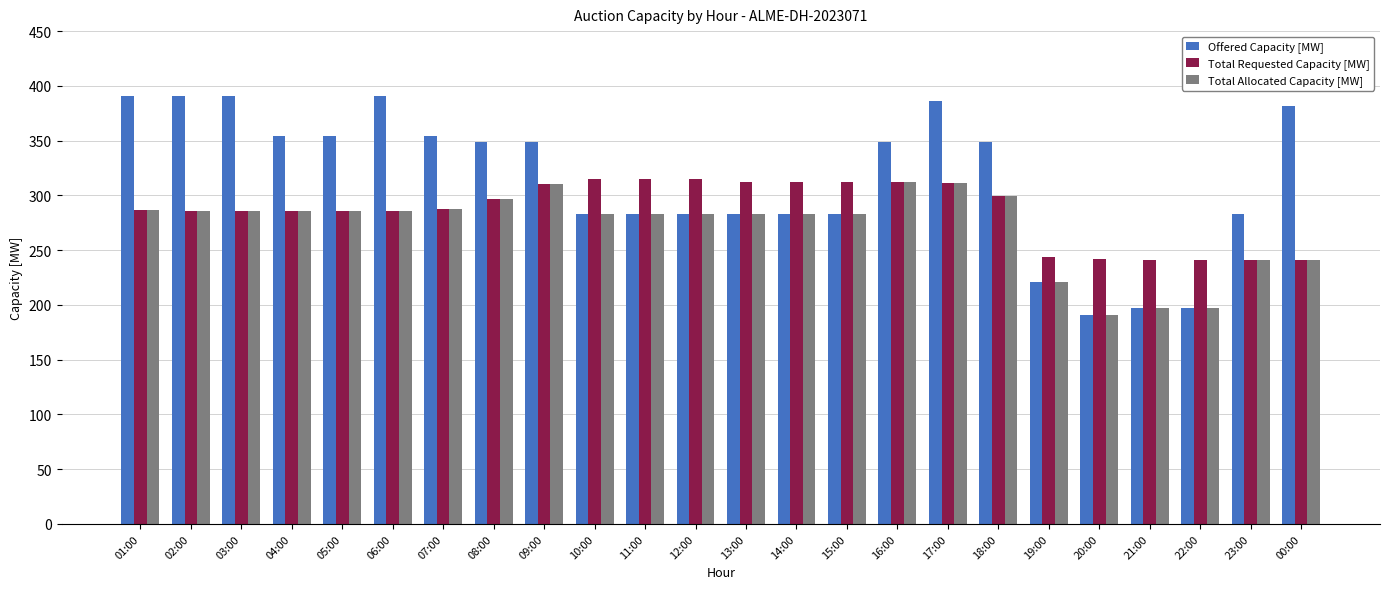

At which label does Offered Capacity [MW] reach its minimum?

20:00